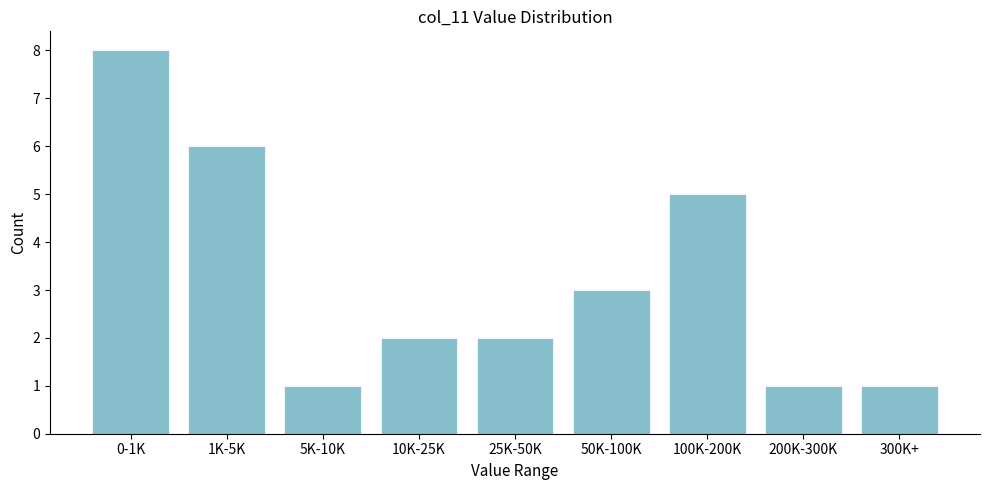

Reading left to right, transcribe all the data shown in this chart.

0-1K=8	1K-5K=6	5K-10K=1	10K-25K=2	25K-50K=2	50K-100K=3	100K-200K=5	200K-300K=1	300K+=1